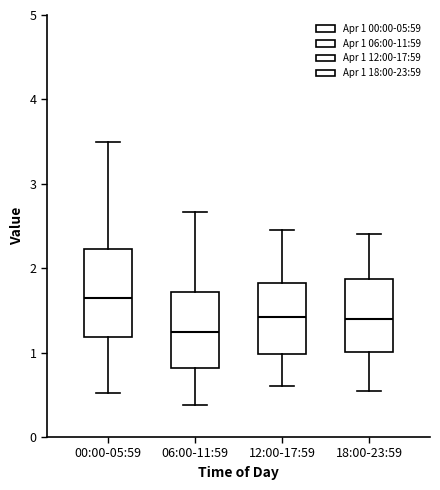

Reading left to right, transcribe this box plot: for each box, give where its median line is, the range the box spans, and where its two whiskers end, as read against the y-axis. The values are not printed on the chart, so give them approximately, as read against the axis.

00:00-05:59: median 1.7, box 1.2 to 2.2, whiskers 0.5 to 3.5
06:00-11:59: median 1.3, box 0.8 to 1.7, whiskers 0.4 to 2.7
12:00-17:59: median 1.4, box 1.0 to 1.8, whiskers 0.6 to 2.5
18:00-23:59: median 1.4, box 1.0 to 1.9, whiskers 0.6 to 2.4